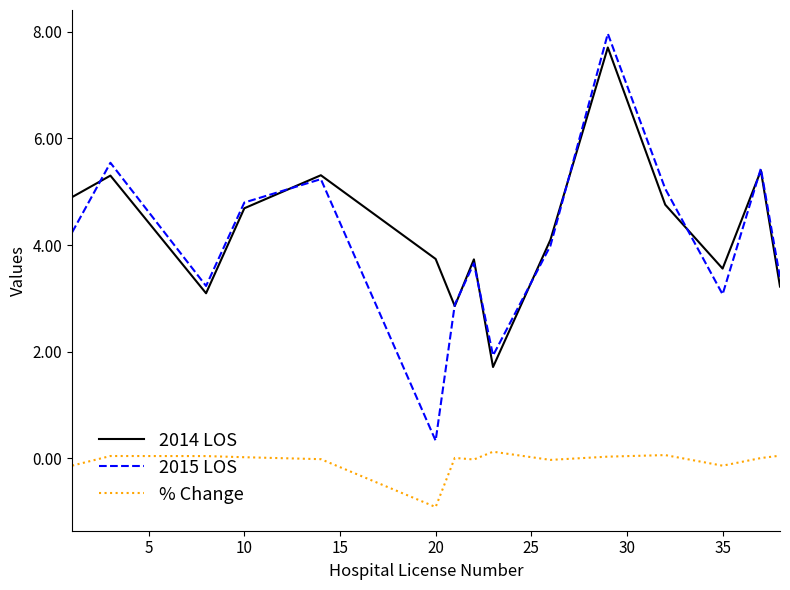

True or false: 2015 LOS and % Change cross at least once.

False